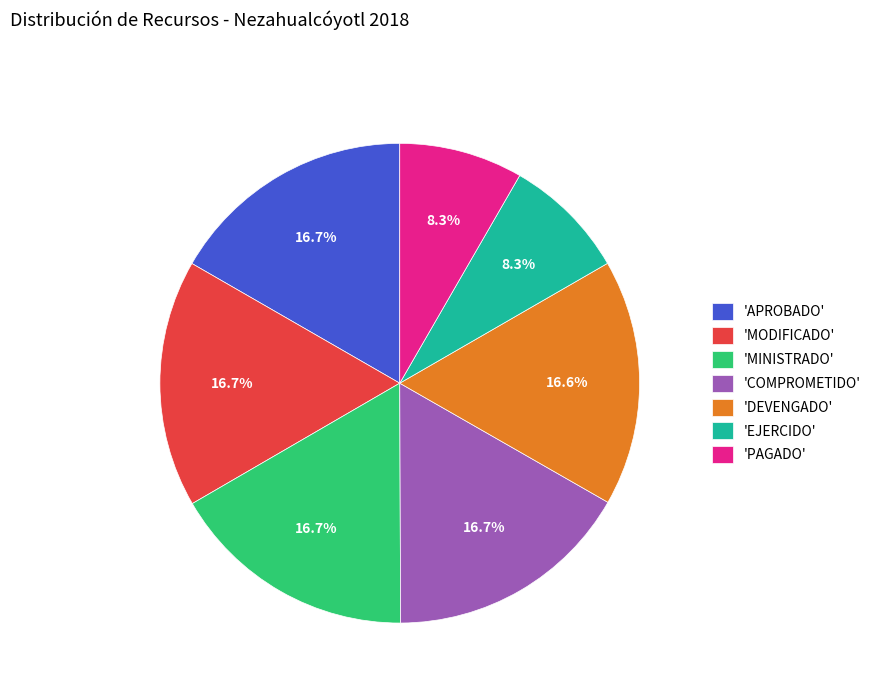

What percentage is NOT represented by 'PAGADO'?

91.7%